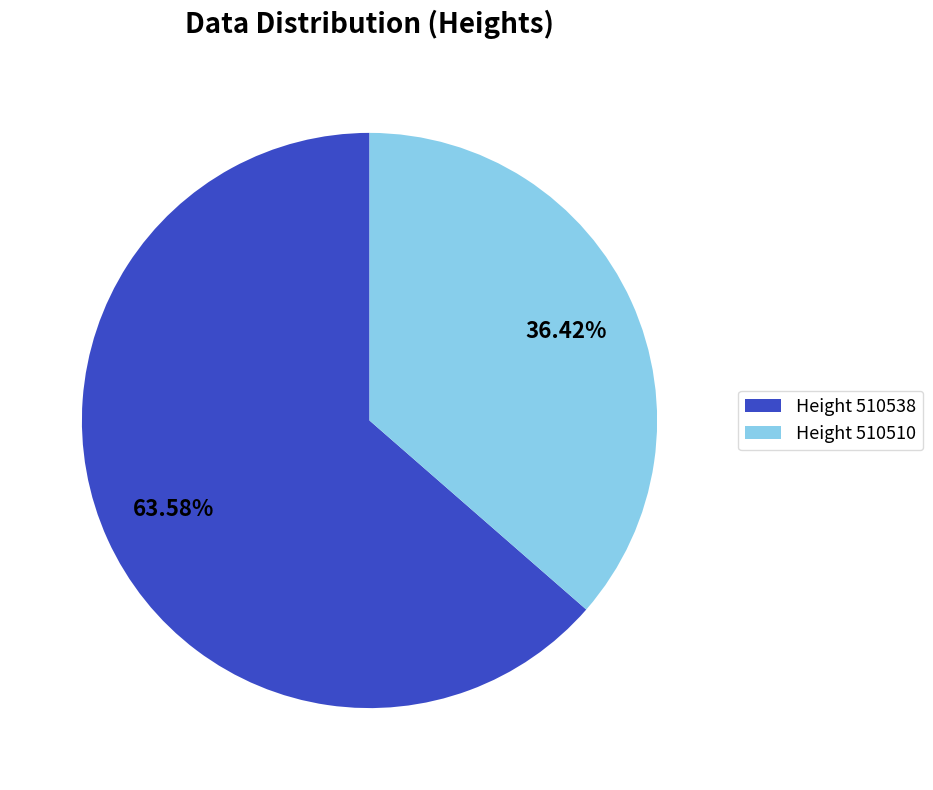

Combined, do Height 510538 and Height 510510 account for over 50%?

Yes